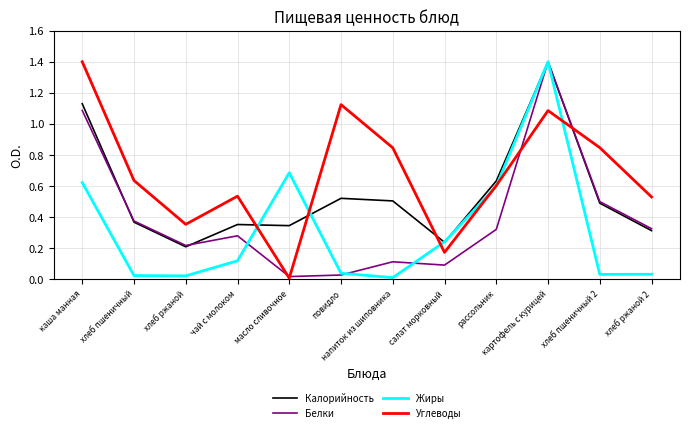

True or false: Калорийность has a value of 1.9 at каша манная.

False